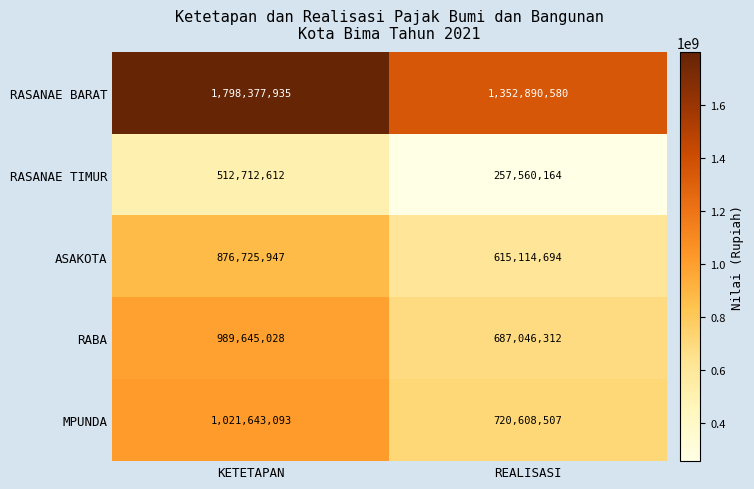

Which series has the largest total across all categories?

RASANAE BARAT